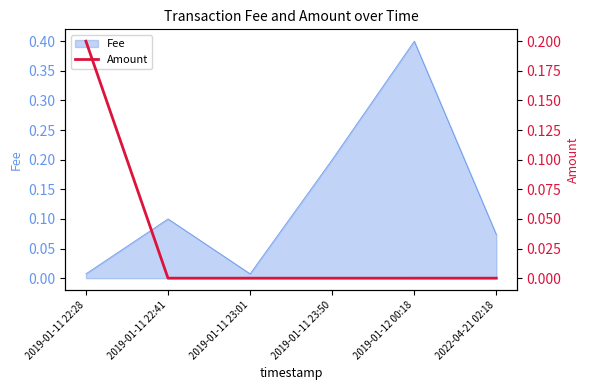

Is it true that Fee equals 0.4 at 2019-01-12 00:18?

True